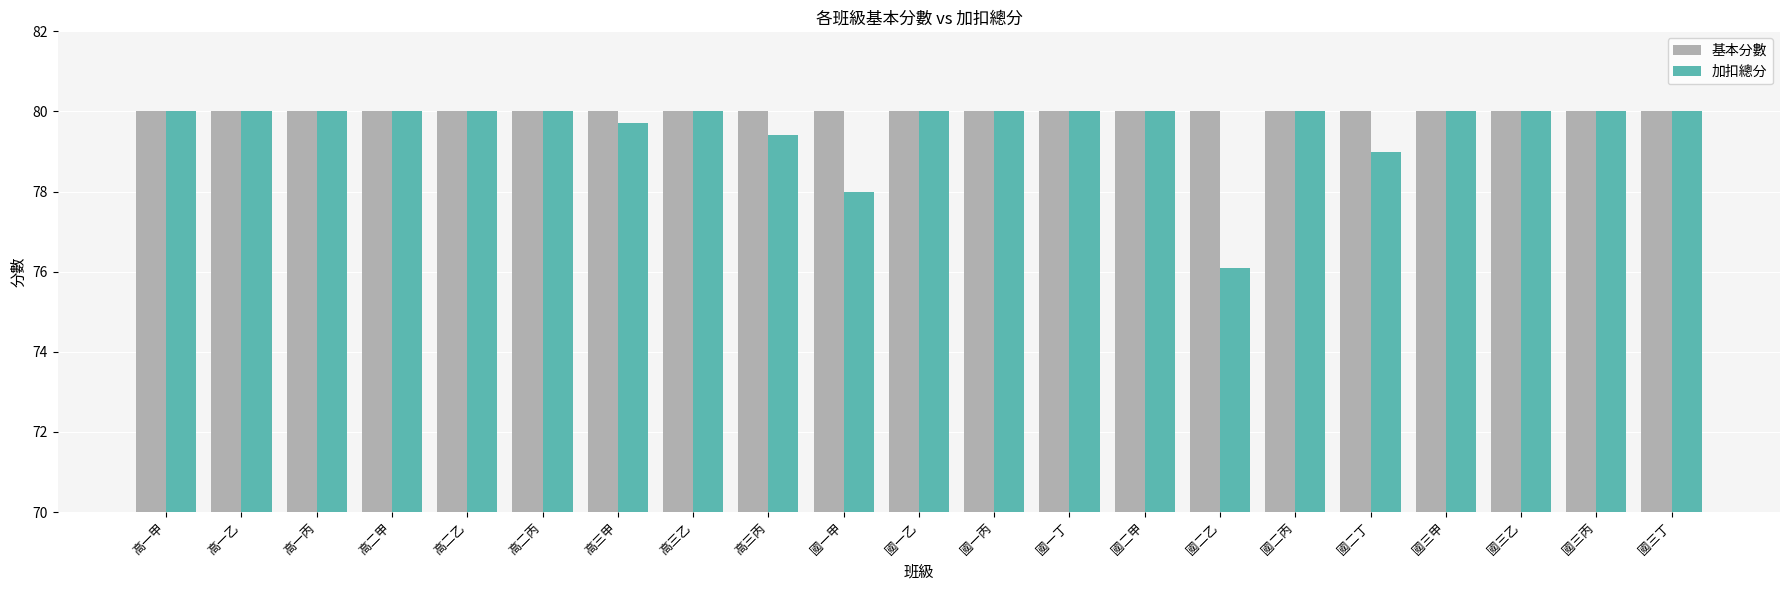

How many bars are there in total?

42